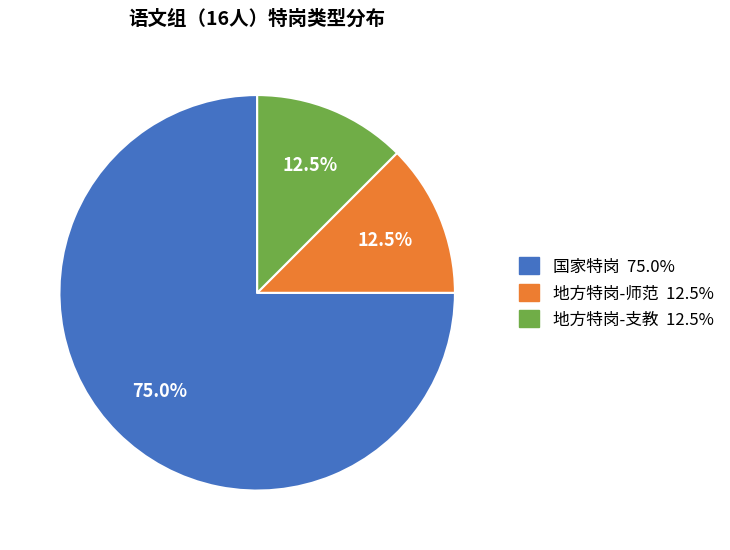

To the nearest percent, what is the combined percentage of 地方特岗-支教 and 地方特岗-师范?

25%